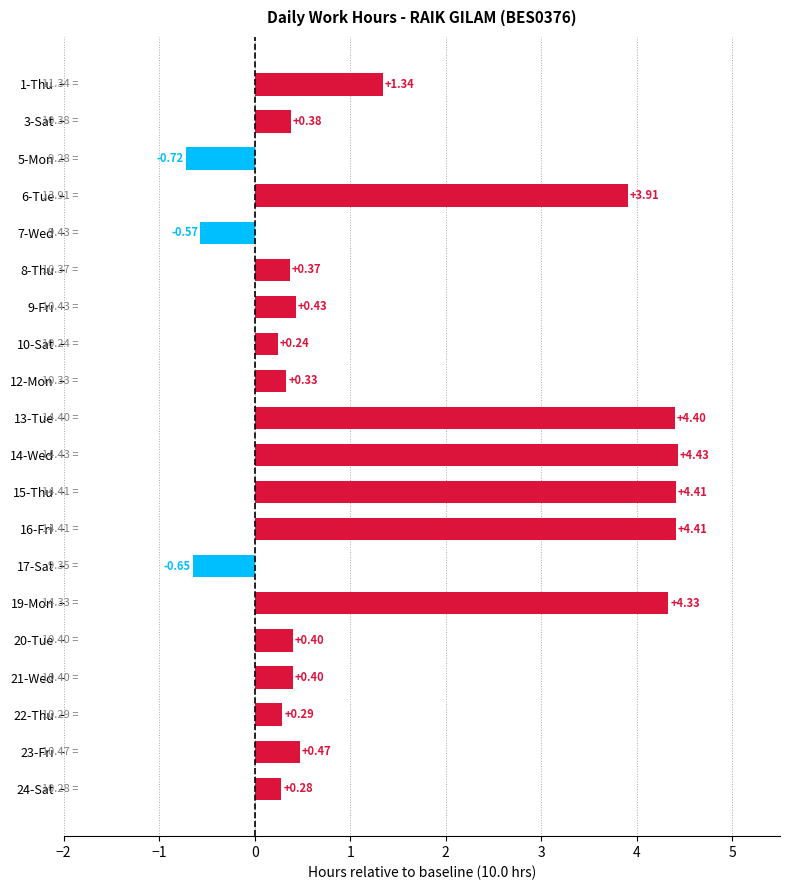

What is the change in value from 16-Fri to 22-Thu?

-4.1